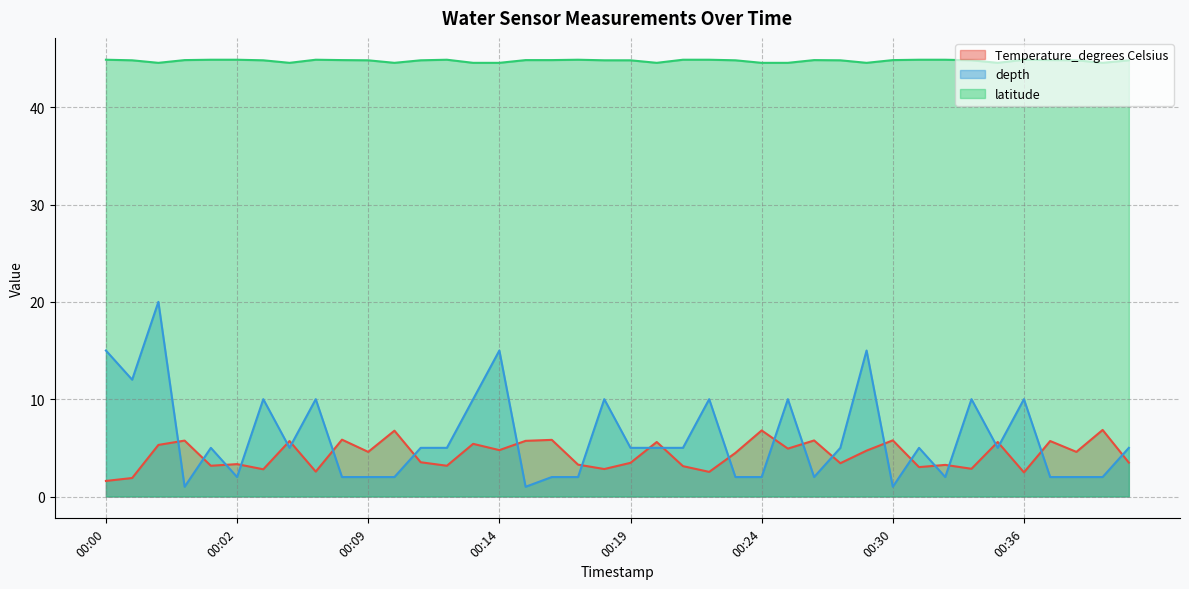

At how many categories does at least one series exceed 4?

40